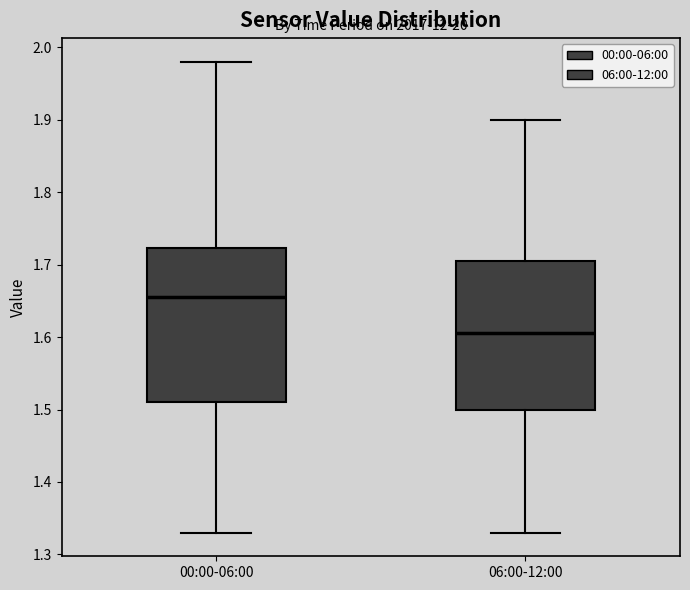

Where does the lower whisker of the box for 06:00-12:00 end on the y-axis? The values are not printed on the chart, so give them approximately, as read against the axis.

1.33